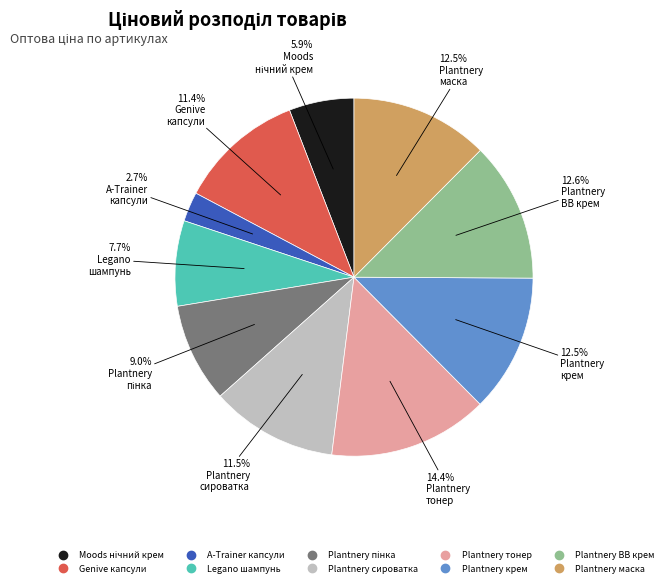

Is there any slice that represents more than half of the pie?

No